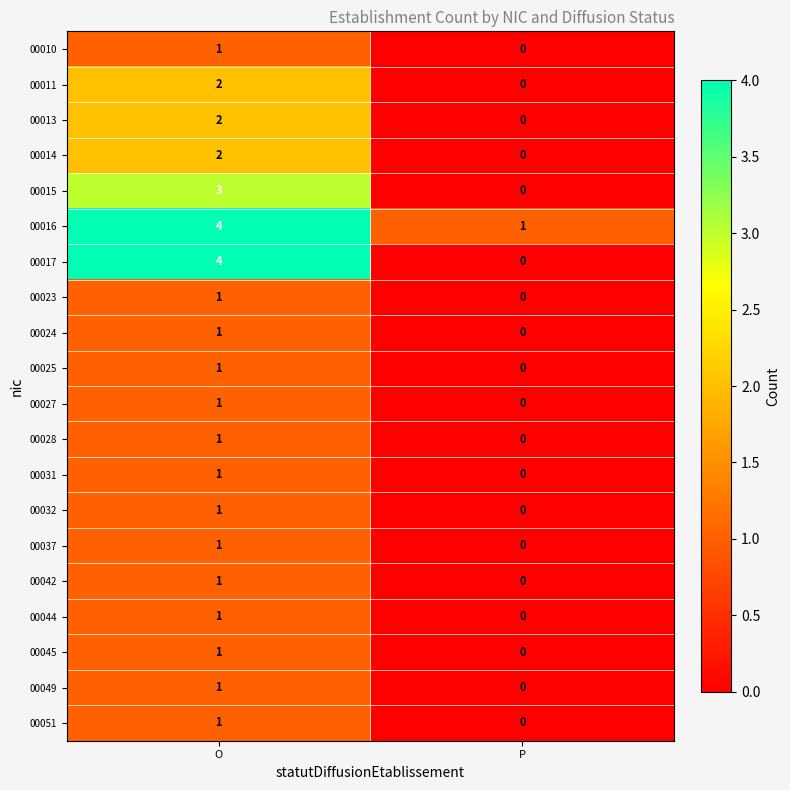

Is it true that 00014 equals 2 at O?

True